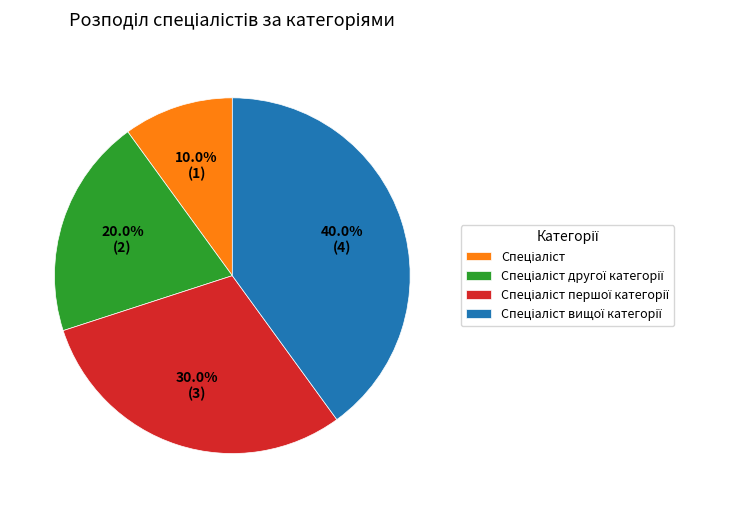

Is there a majority slice in this chart?

No